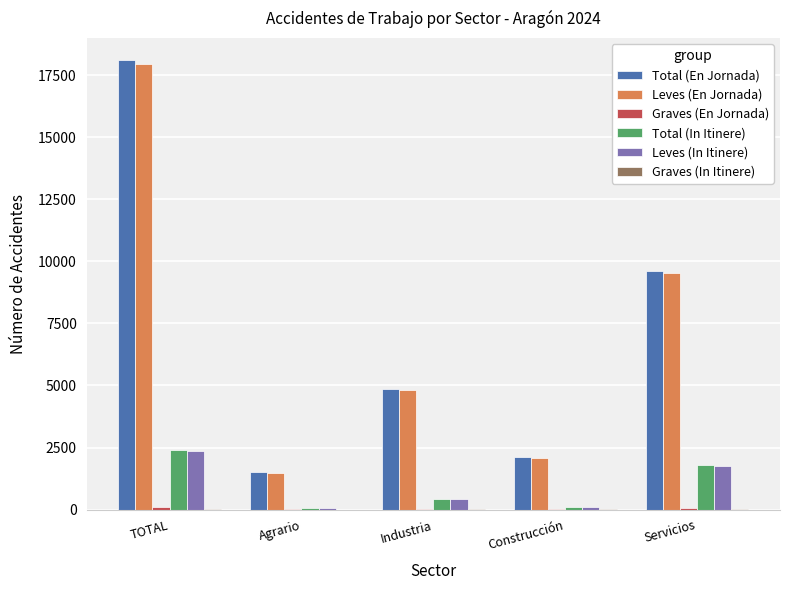

What is the maximum value for Leves (En Jornada)?

17949